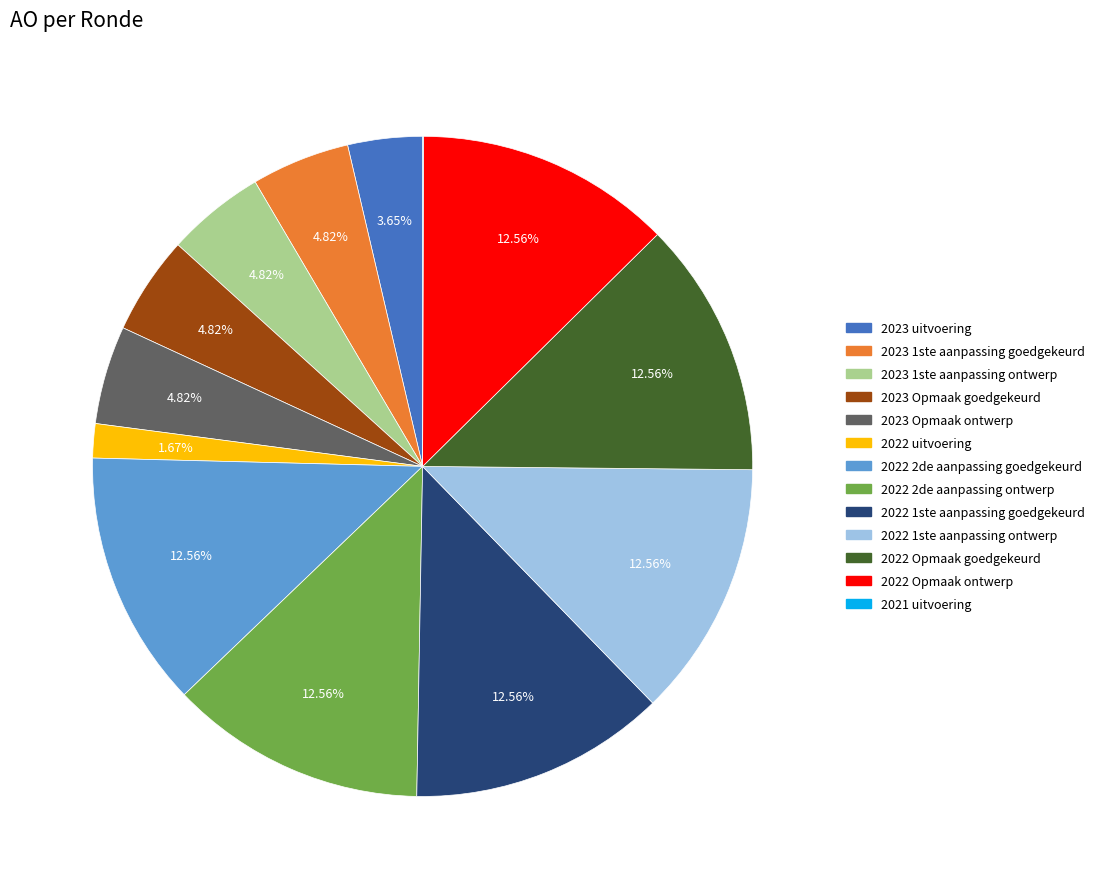

To the nearest percent, what is the difference between the largest and smallest slice percentages?

13%